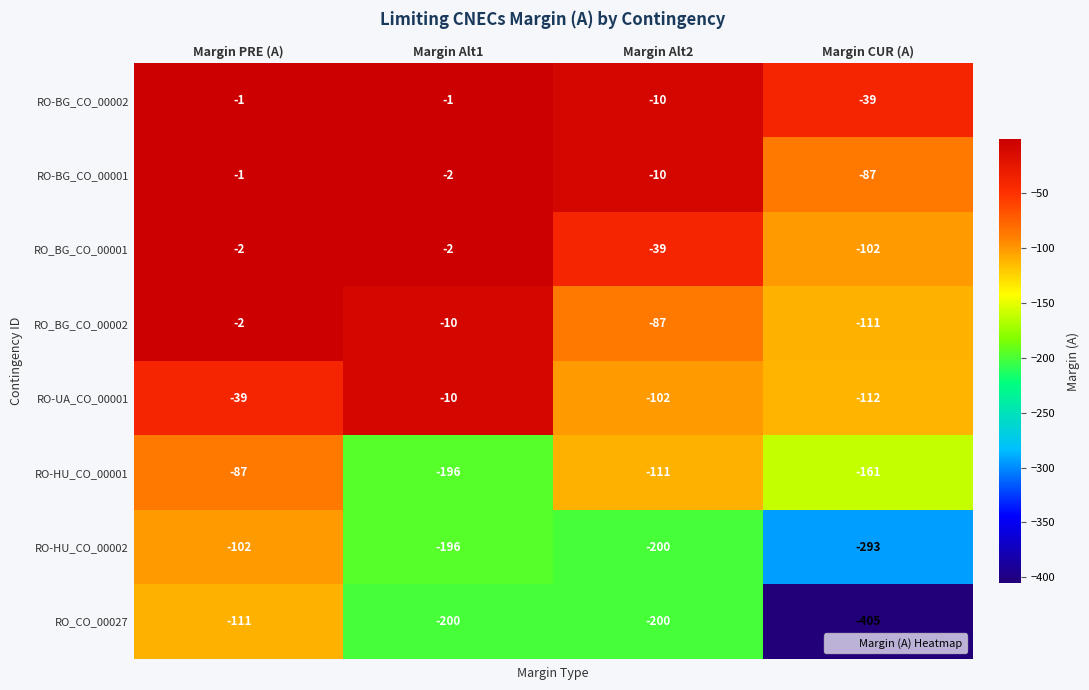

At which label does RO-UA_CO_00001 first exceed -39?

Margin Alt1